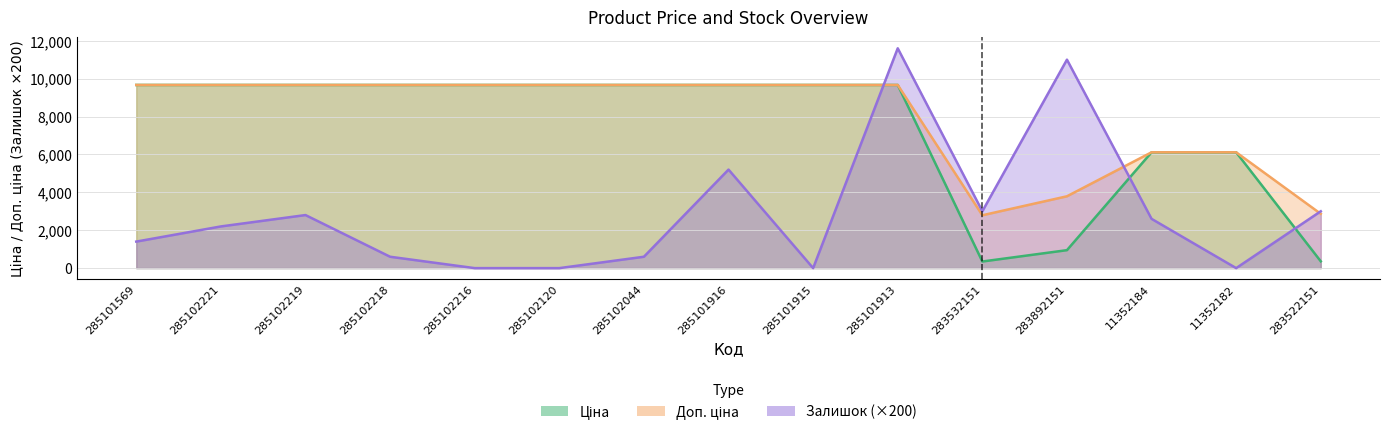

Which series has the largest range (max minus min)?

Залишок